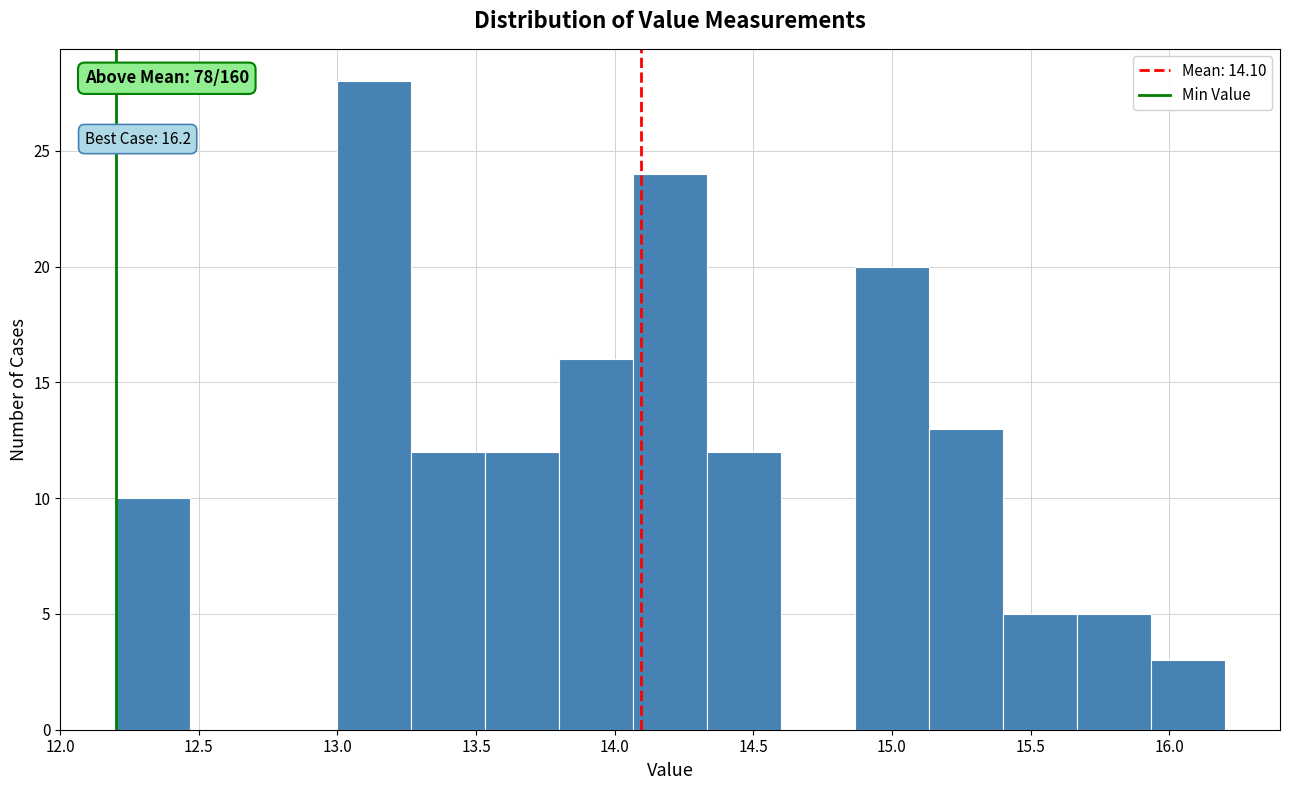

Over which range of the x-axis is the bar tallest?

13.00 to 13.25